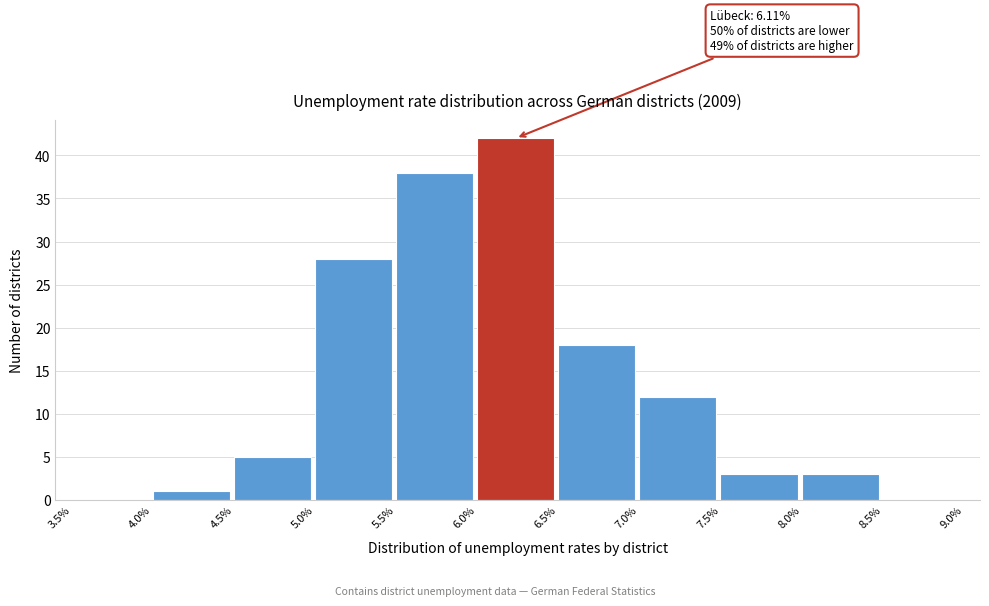

Which range on the x-axis has the tallest bar?

6.0% to 6.5%